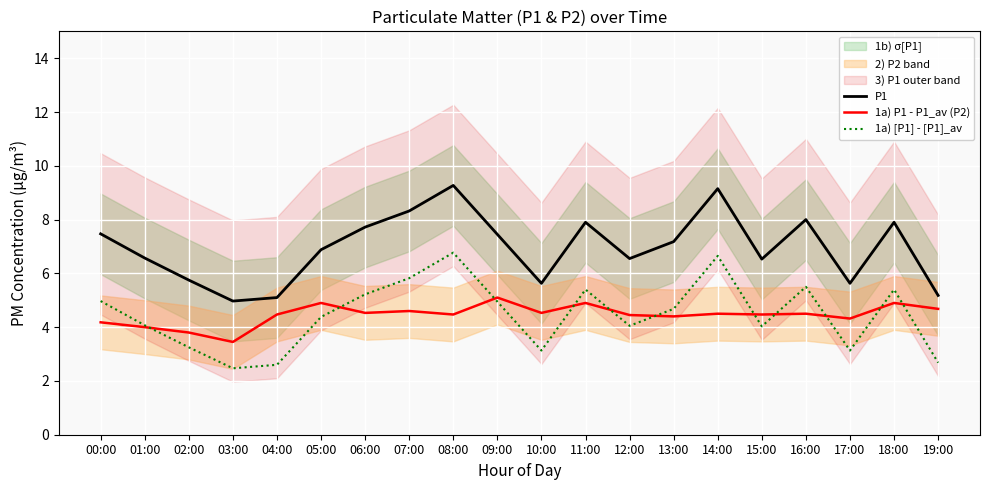

True or false: P1 and 1a) P1 - P1_av (P2) intersect in this chart.

False